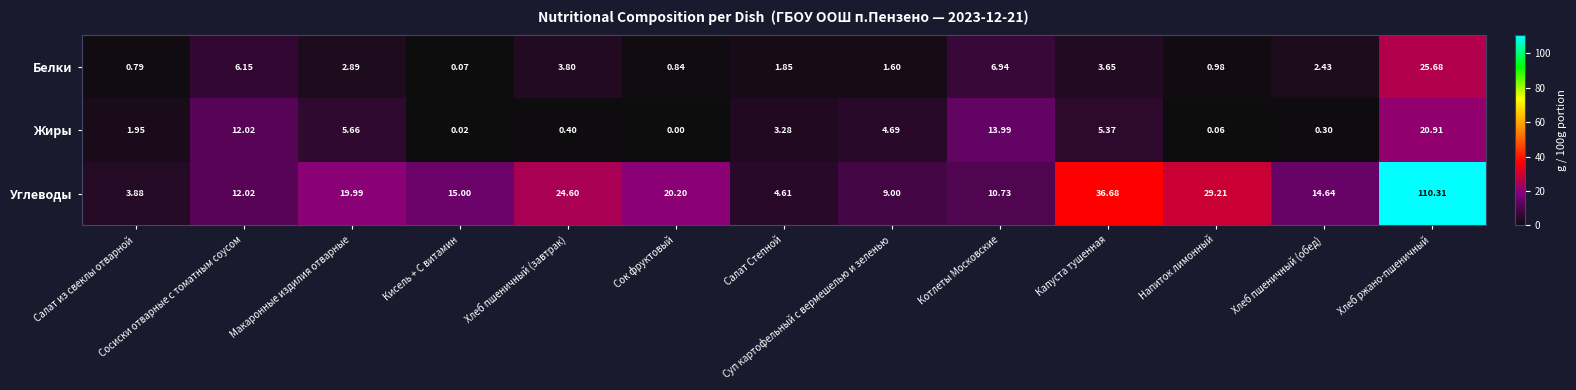

Is the value of Углеводы at Капуста тушенная greater than the value of Жиры at Сосиски отварные с томатным соусом?

Yes